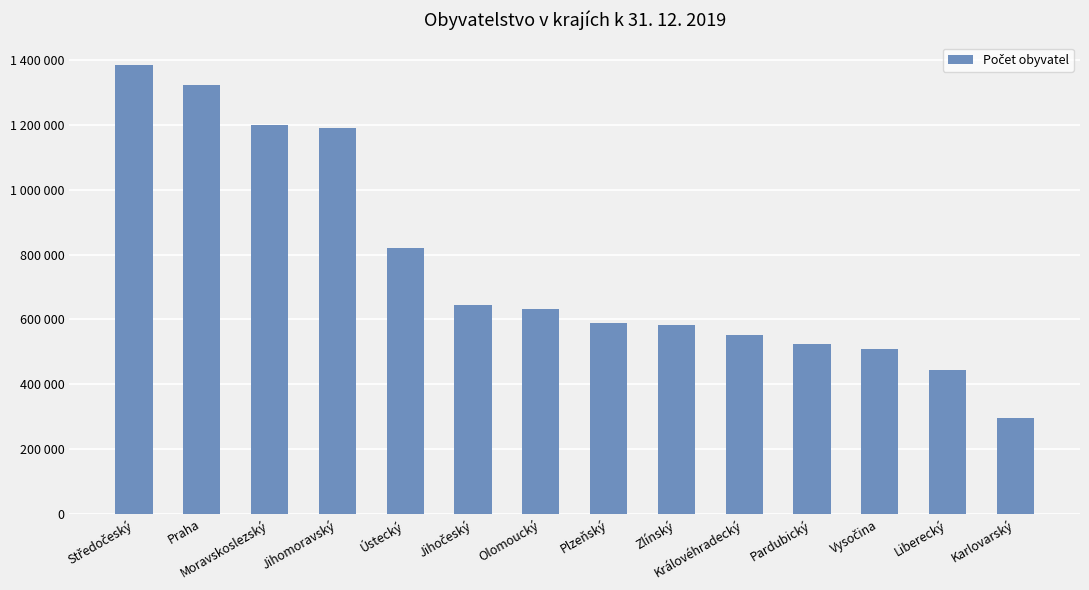

What is the sum of all values?

10693939